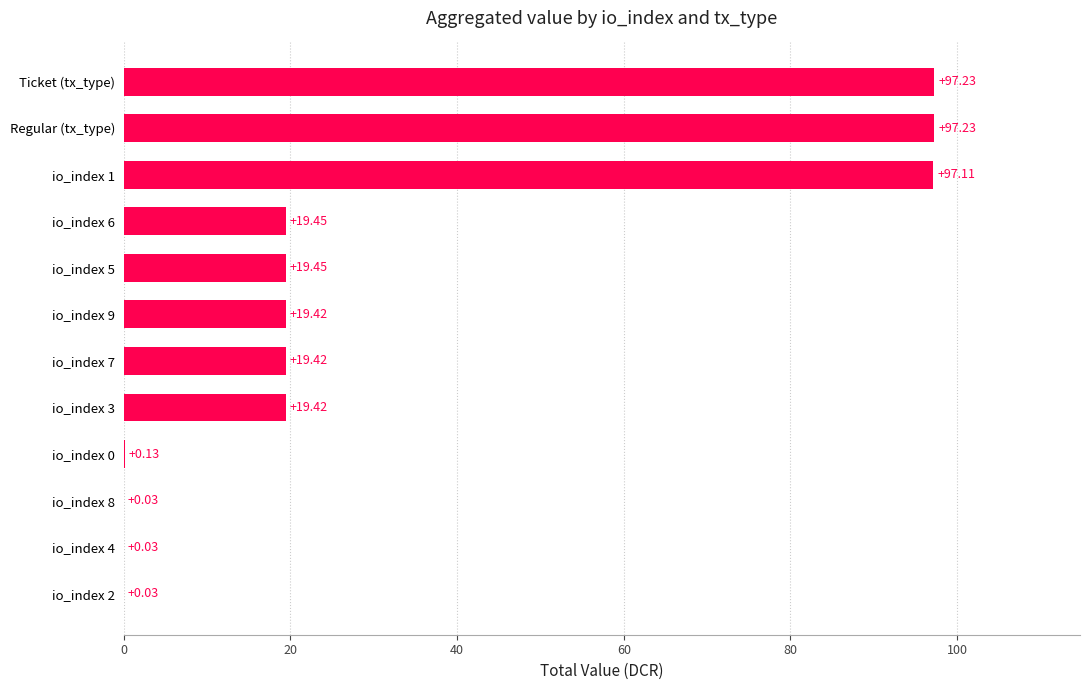

What is the change in value from io_index 4 to Regular (tx_type)?

+97.2